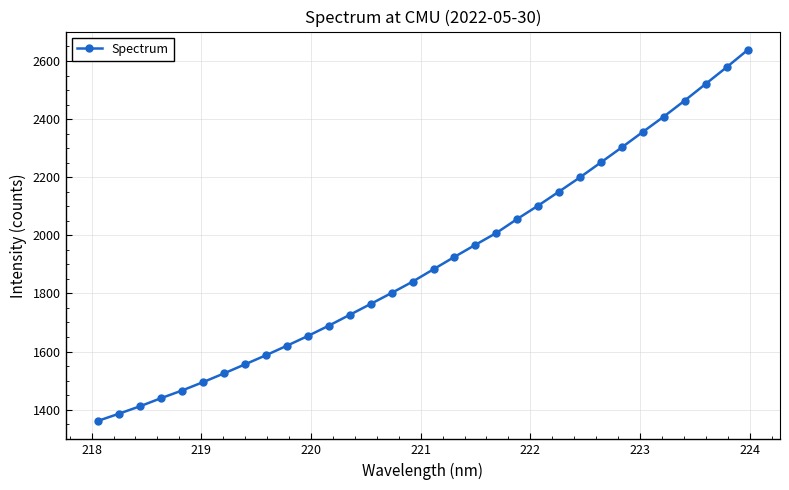

What is the value of the 9th point from the left?

1587.0